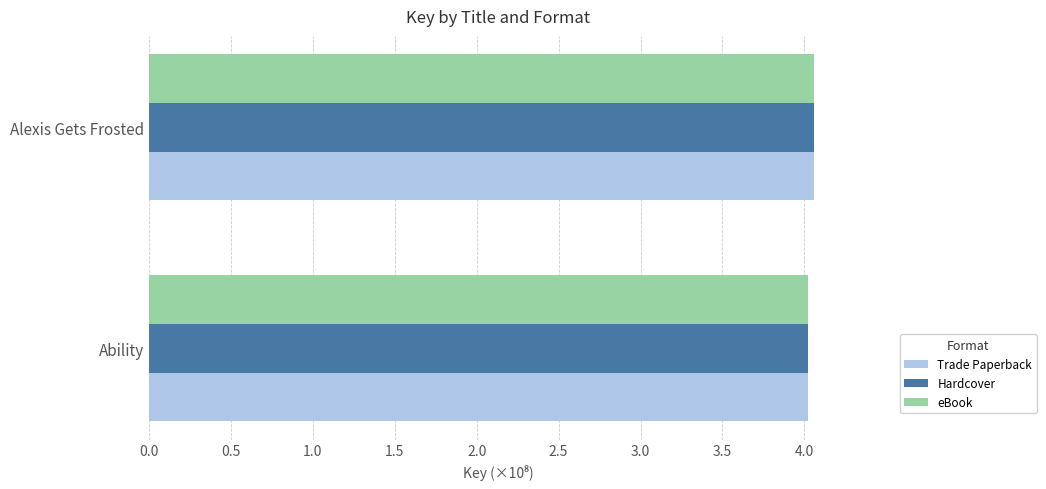

At which category is the sum across all series the highest?

Alexis Gets Frosted